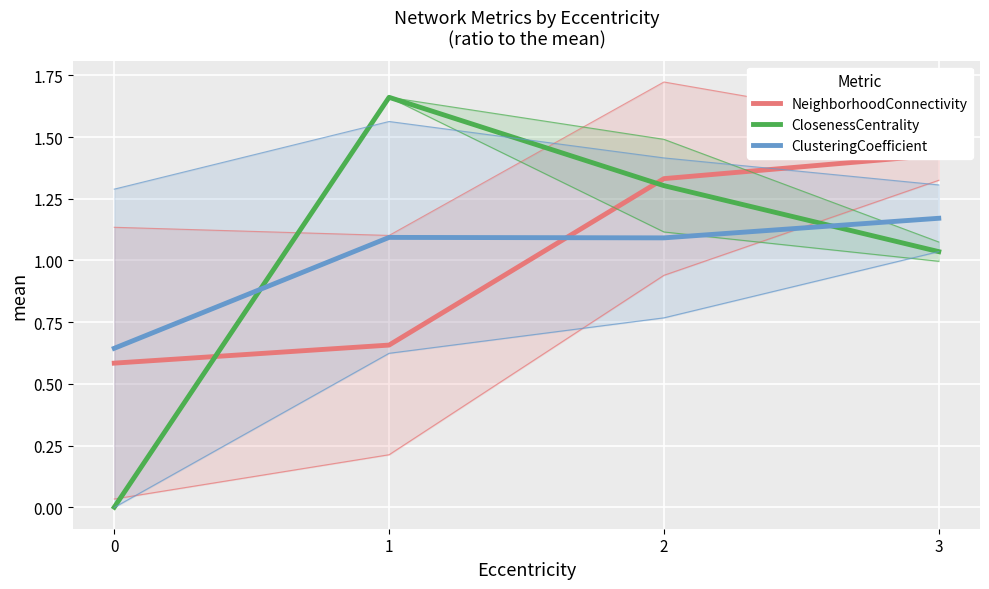

Is it true that ClosenessCentrality equals 0.0 at 0?

True